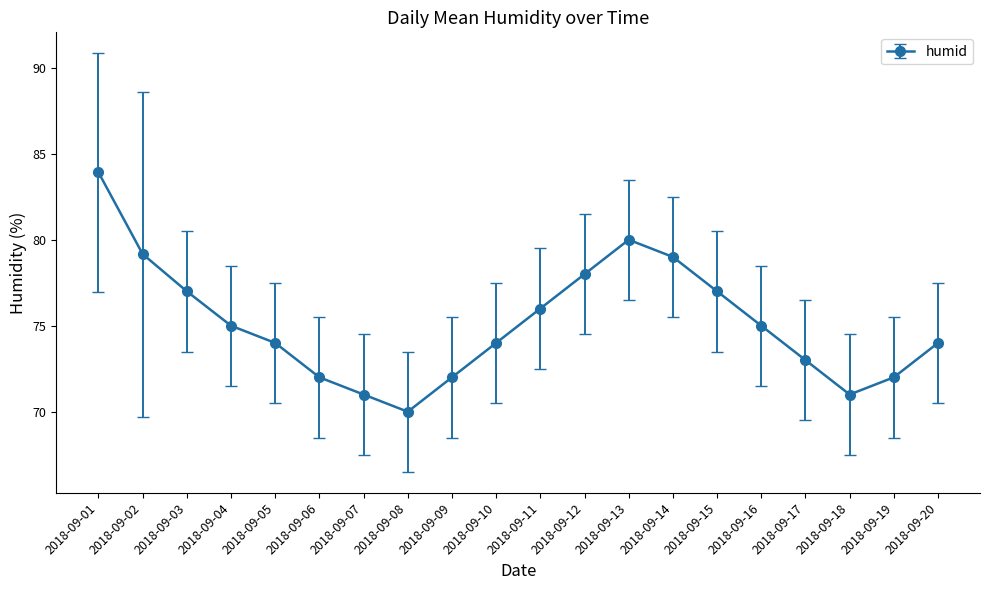

How many points are lower than both their immediate neighbors (excluding endpoints)?

2